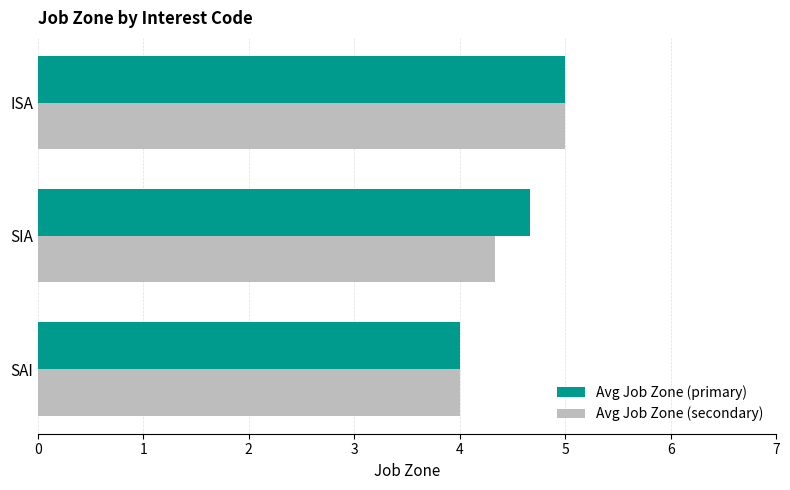

What is the average value of the Avg Job Zone (secondary) series?

4.4